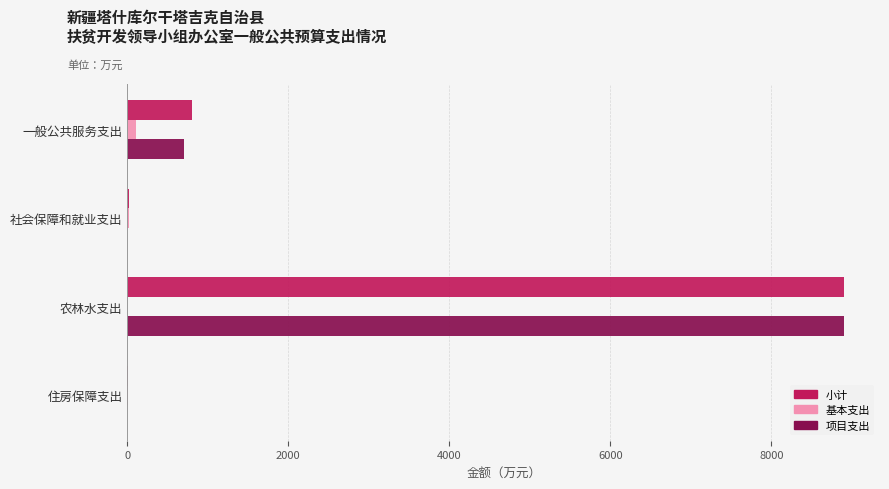

What is the sum of all 小计 values?

9734.3